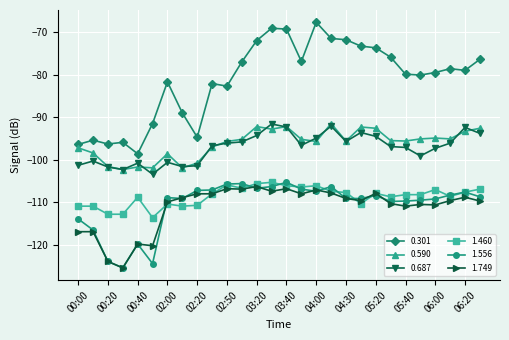

What is the greatest value displayed?

-67.7